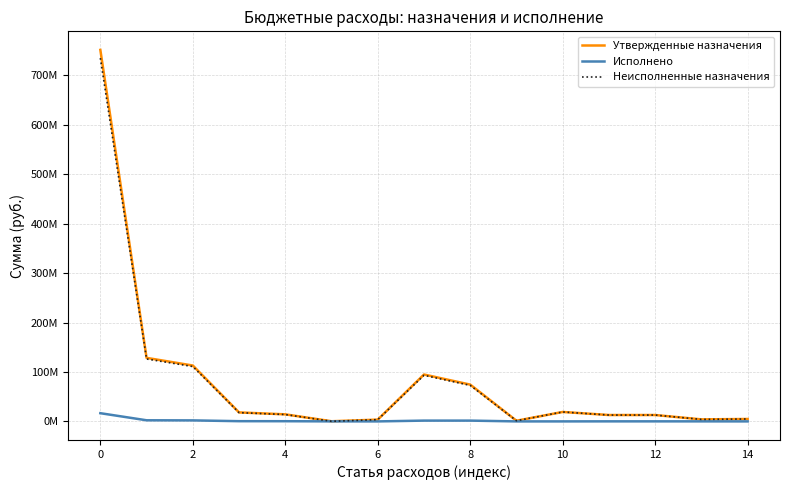

Does the chart display data point markers on the line(s)?

No